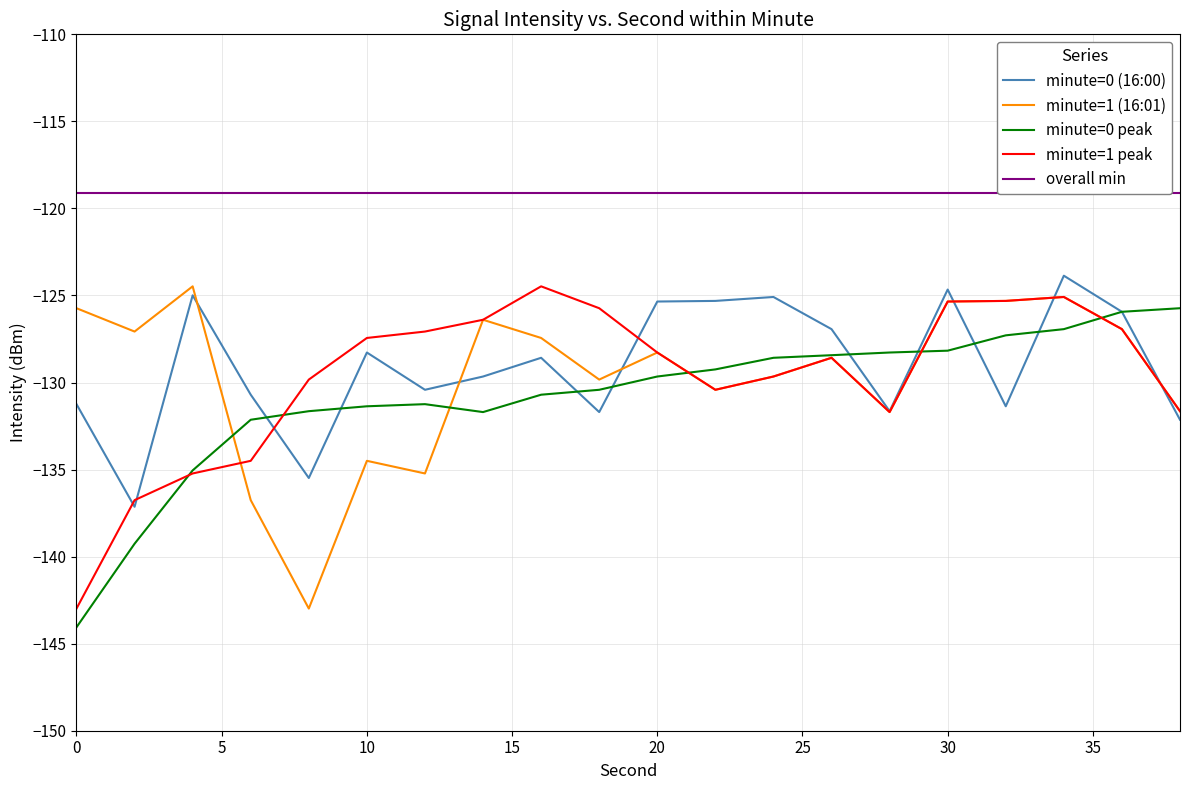

True or false: overall min has more than 1 interior local peaks.

False